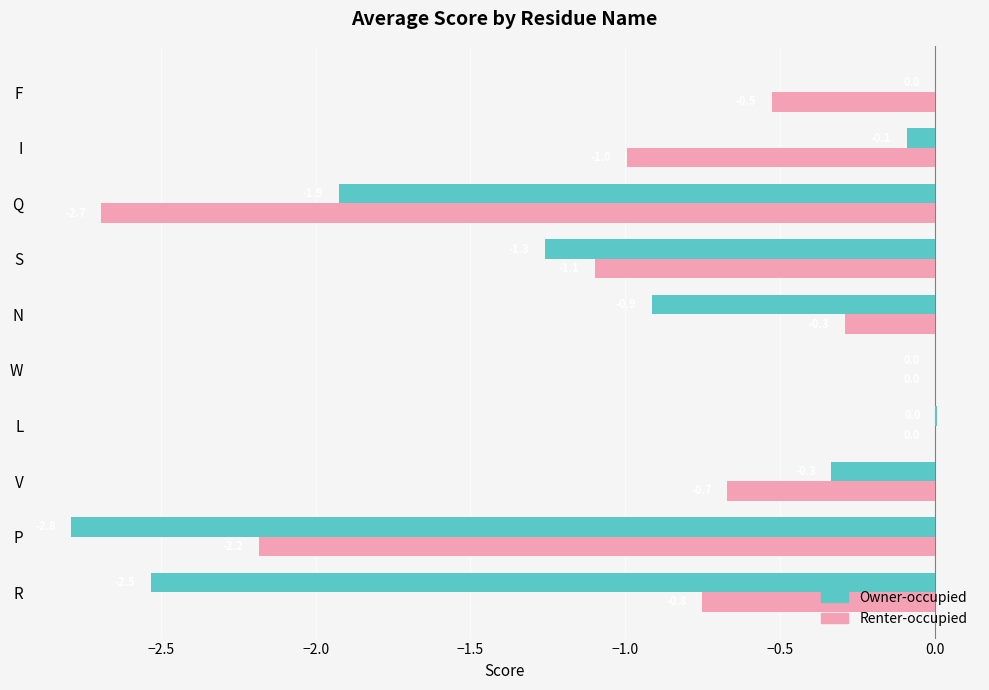

What is the average value of the Owner-occupied series?

-1.0